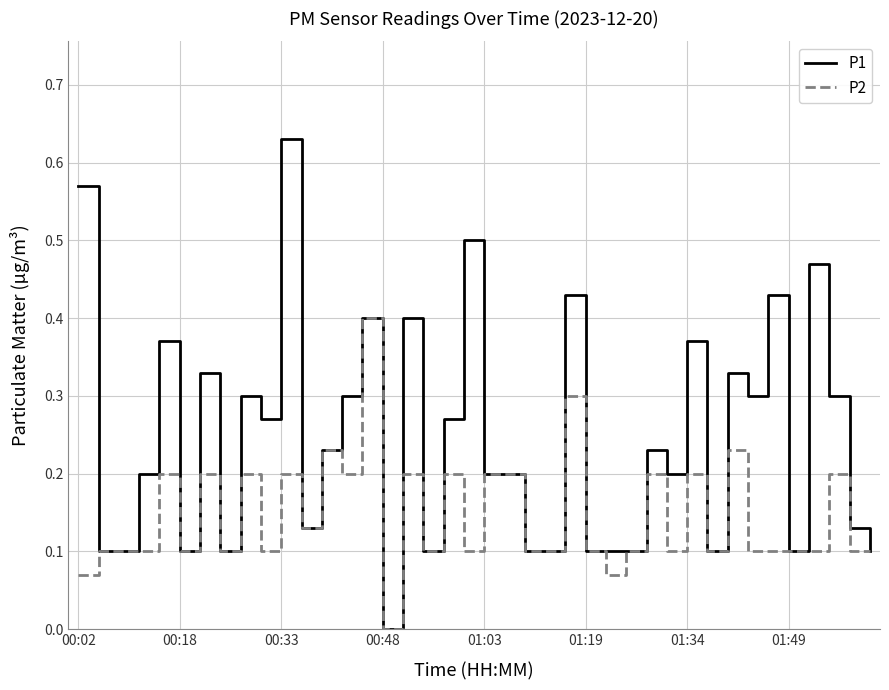

How many categories are shown in the chart?

40